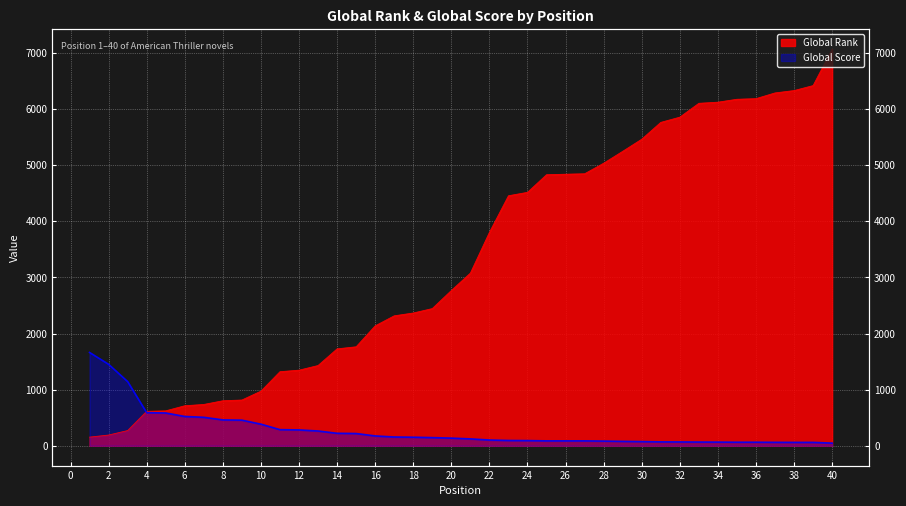

The Global Rank series shows 4456 at 23. True or false?

True